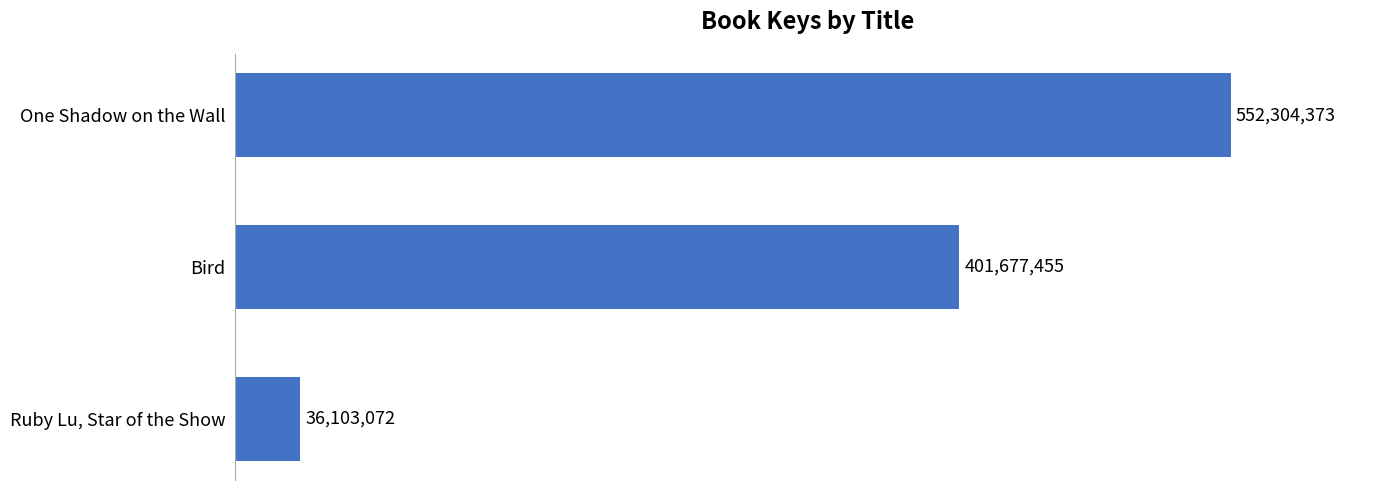

The chart shows a value of 401677455 at Bird. True or false?

True